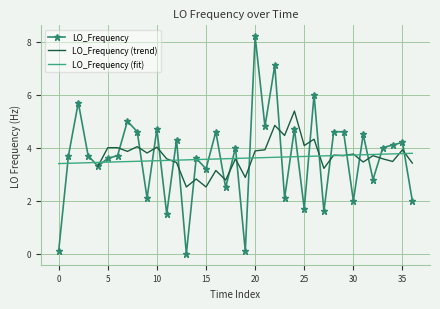

How many values exceed 3?

25